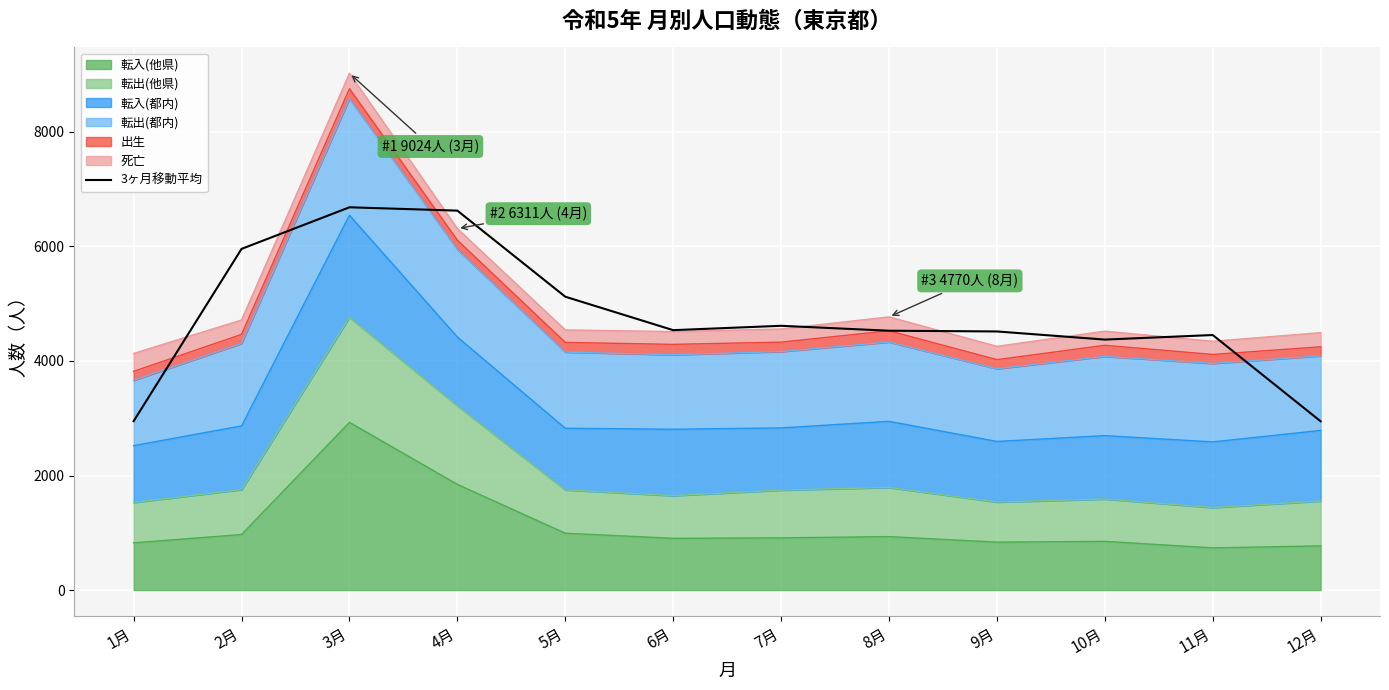

At which category does the chart reach its minimum across all series?

12月